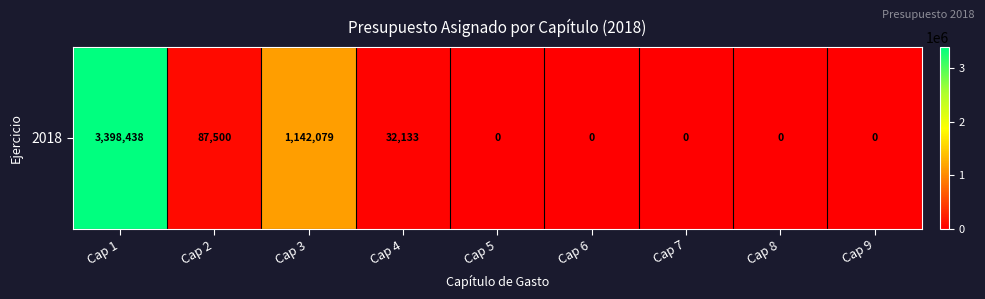

Reading left to right, extract all data points from this chart.

3398438.0	87500.0	1142078.8	32133.2	0.0	0.0	0.0	0.0	0.0